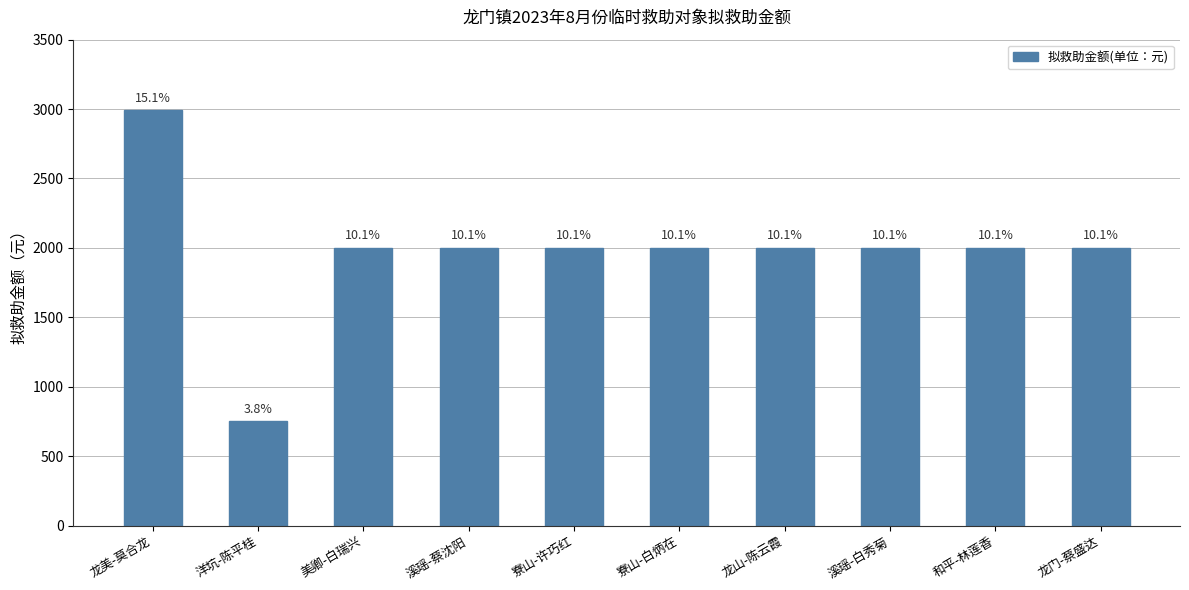

Rank the categories by value from lowest to highest.

洋坑-陈平桂, 美卿-白瑞兴, 溪瑶-蔡沈阳, 寮山-许巧红, 寮山-白炳在, 龙山-陈云霞, 溪瑶-白秀菊, 和平-林莲香, 龙门-蔡盛达, 龙美-莫合龙